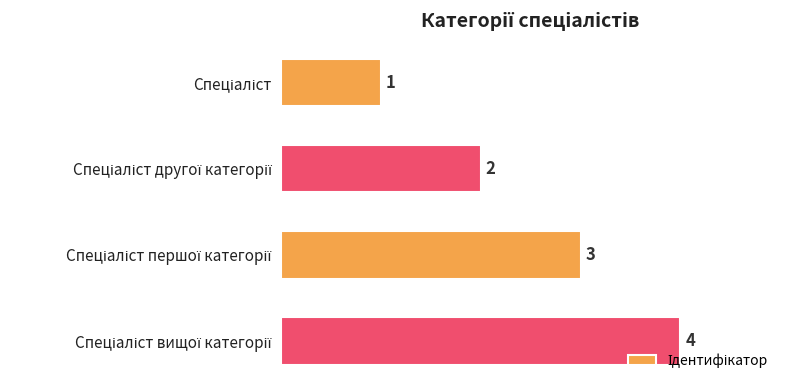

What is the maximum value shown in the chart?

4